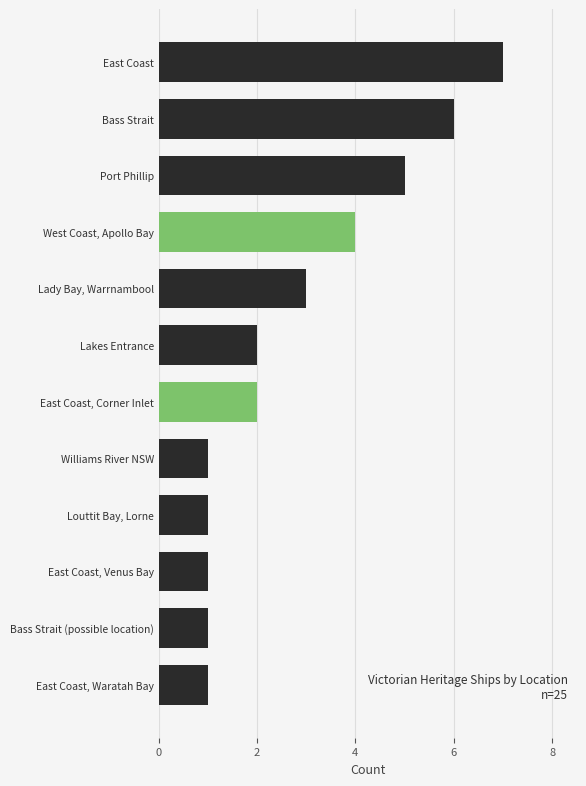

What is the sum of all values?

34